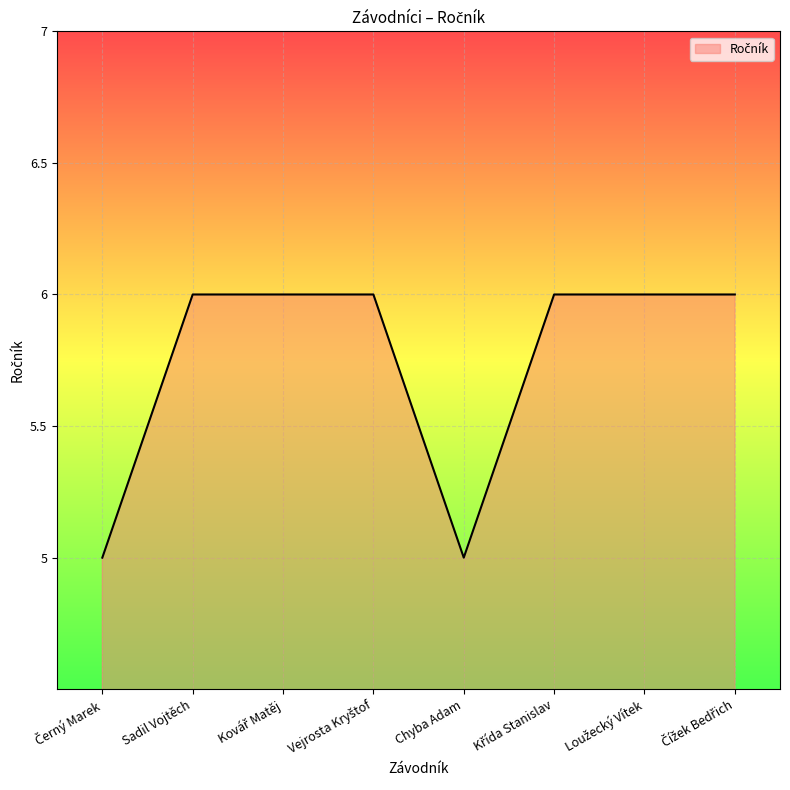

Which has a higher value, Chyba Adam or Sadil Vojtěch?

Sadil Vojtěch